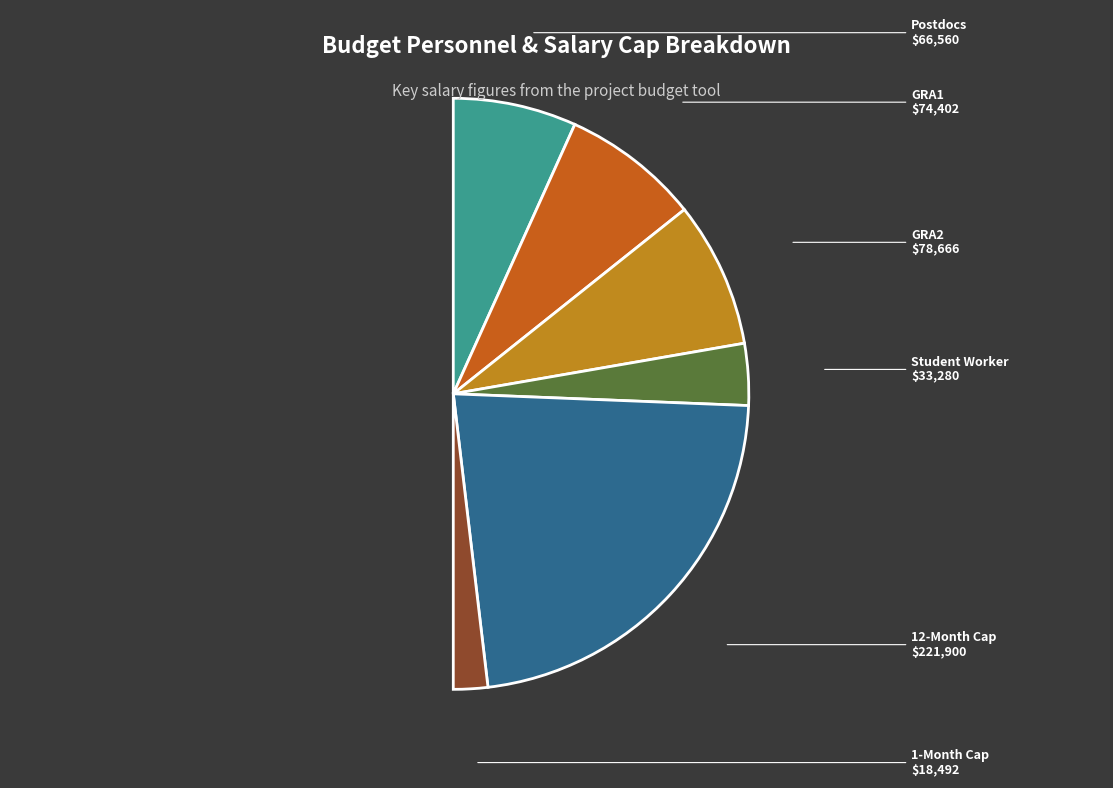

To the nearest percent, what is the average slice percentage?

17%